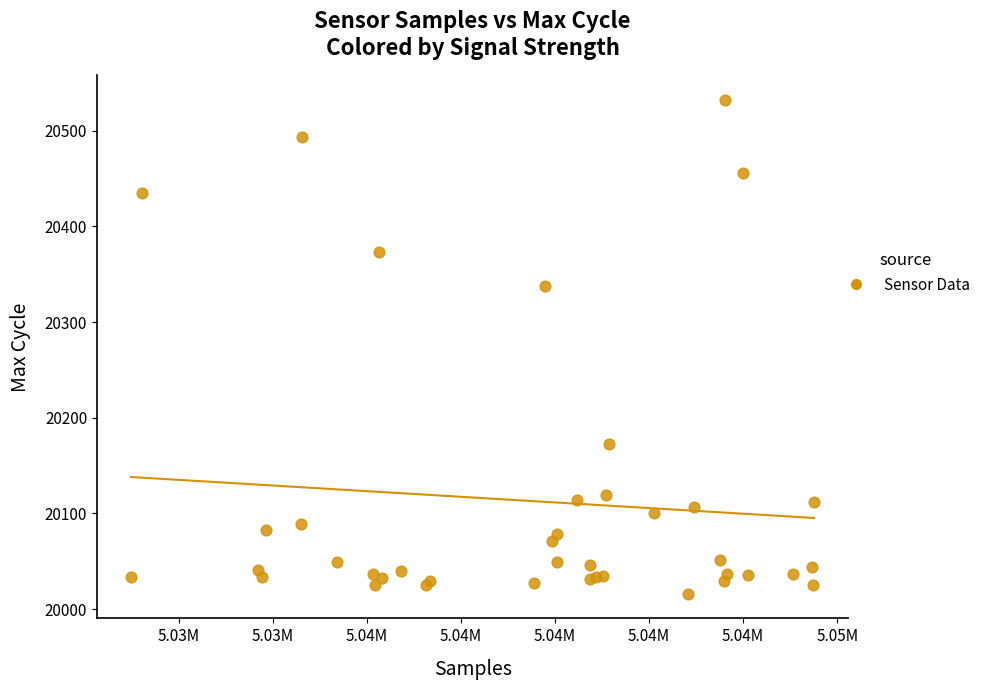

What Y value in the scatter plot is closest to 20274?

20338